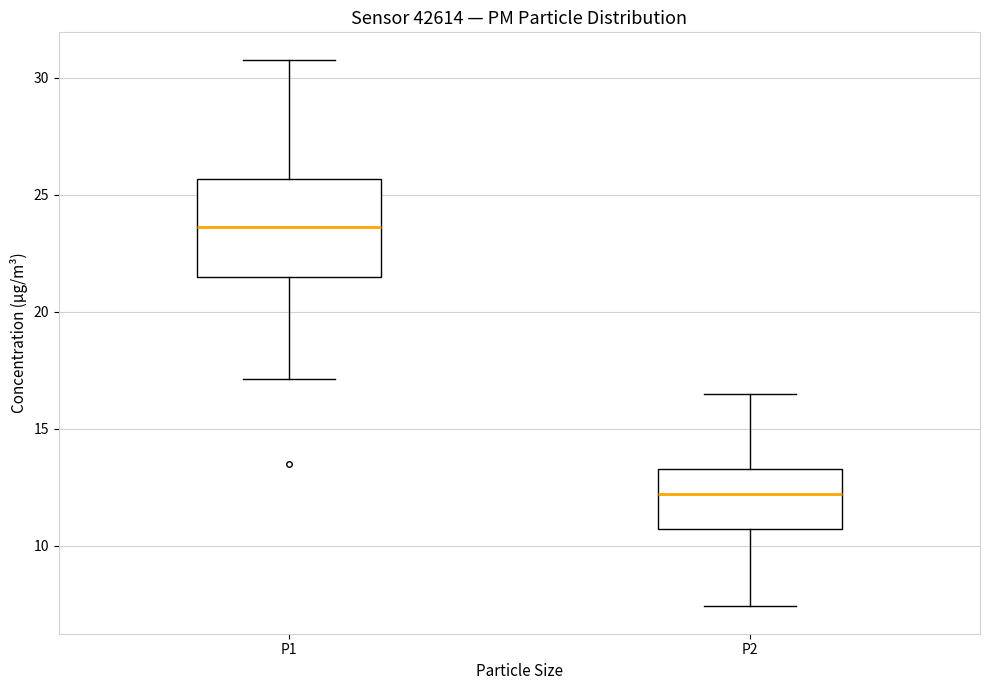

Which box has the lowest median line?

P2